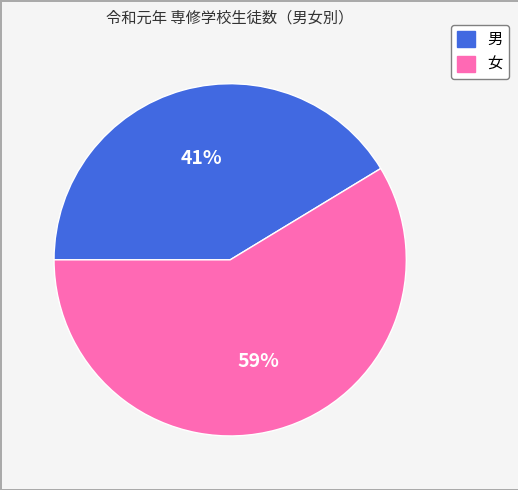

Between 男 and 女, which is larger?

女